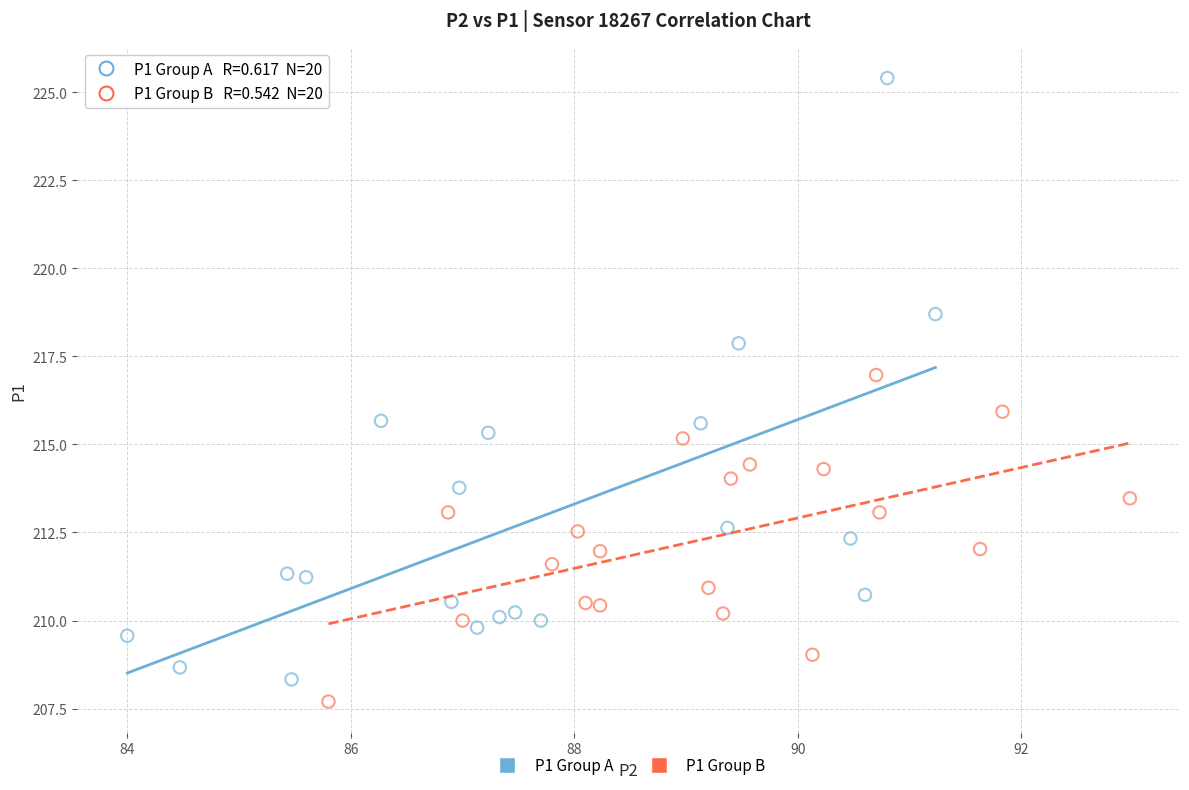

What are all the series names shown in the legend?

P1 Group A, P1 Group B